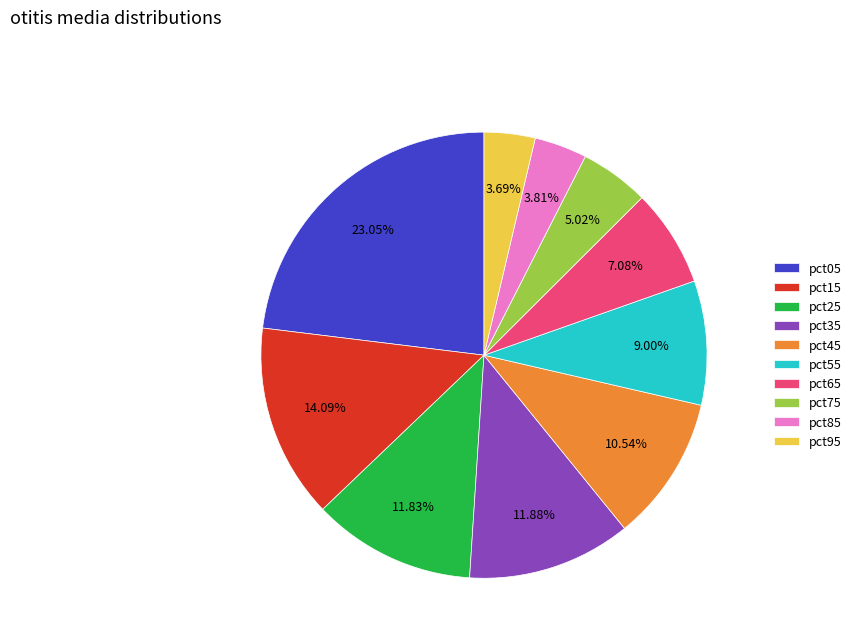

To the nearest percent, what is the difference between the largest and smallest slice percentages?

19%